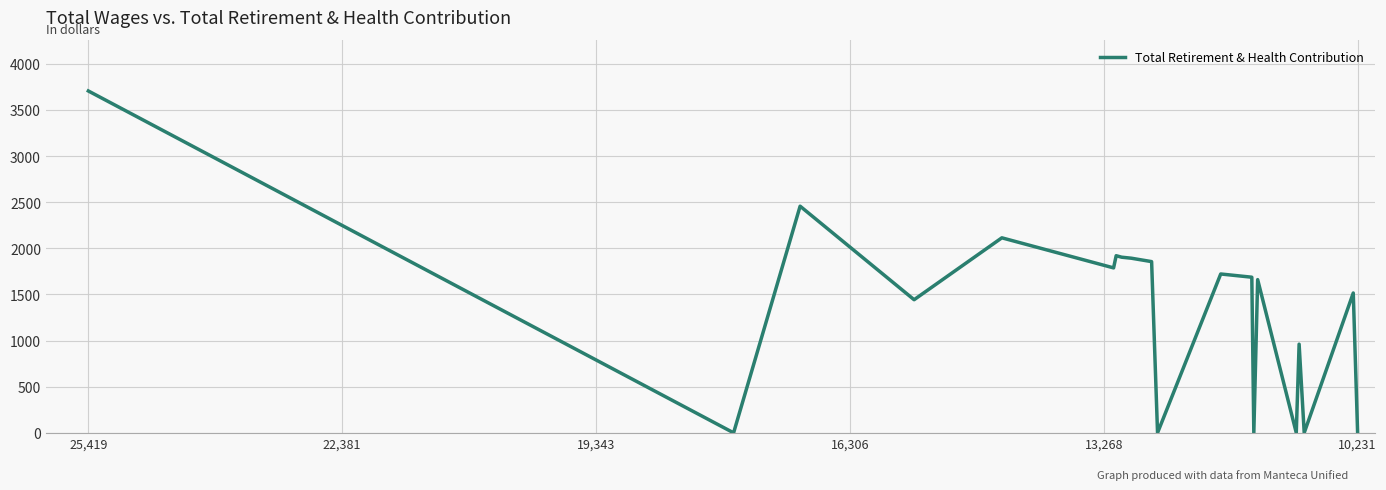

What is the label of the 18th point from the right?

16,306